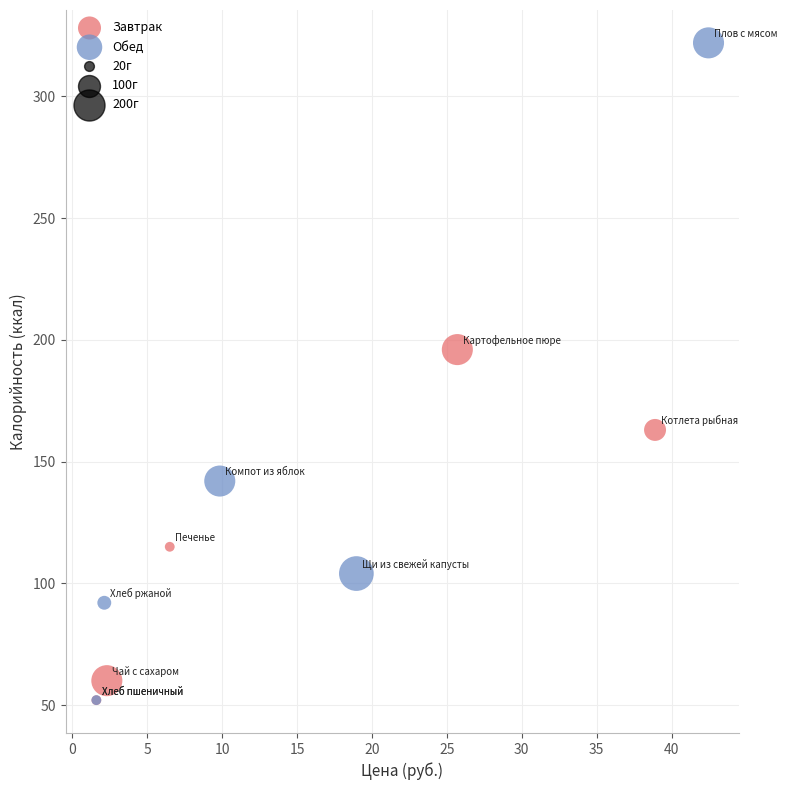

Which series has the widest spread of Y values?

Обед